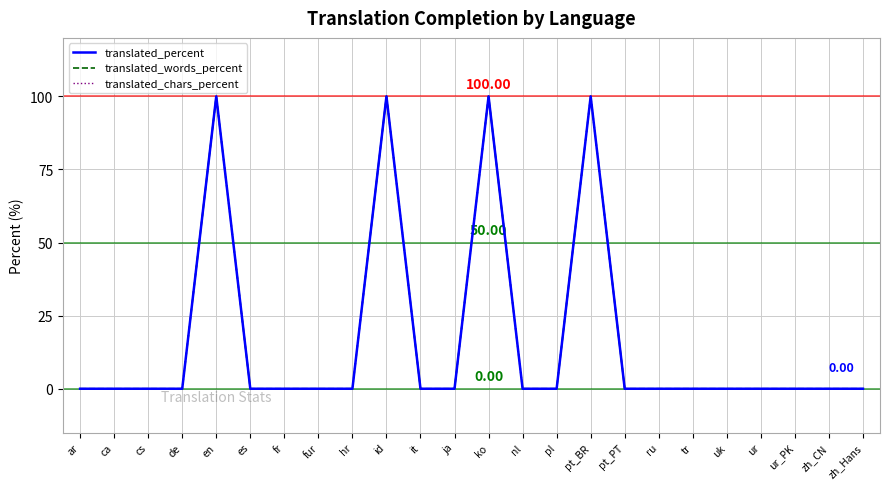

What is the label of the 14th point from the left?

nl